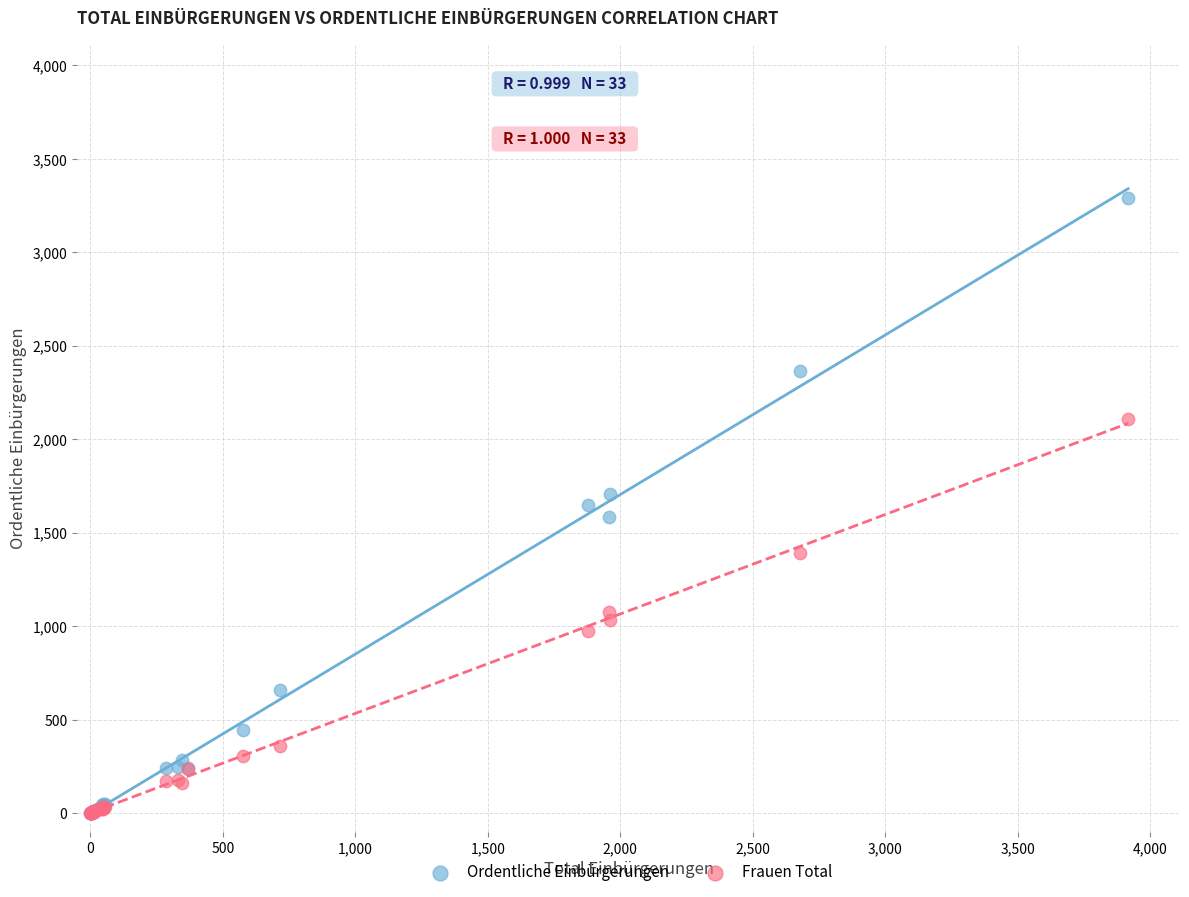

What are all the series names shown in the legend?

Ordentliche Einbürgerungen, Frauen Total